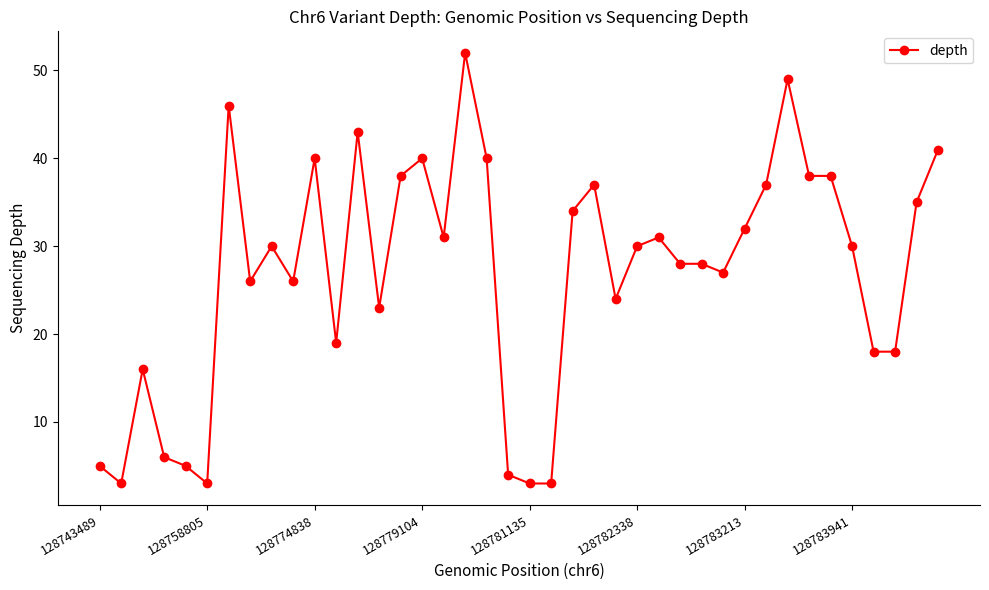

What is the difference between the maximum and minimum values?

49